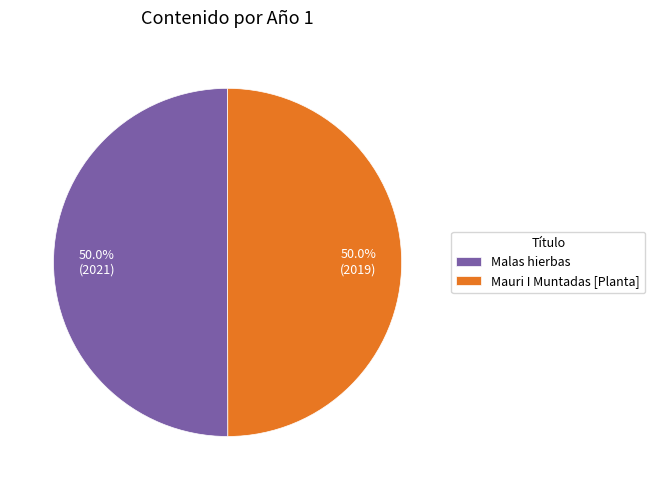

Do Malas hierbas and Mauri I Muntadas [Planta] together represent more than half of the pie?

Yes